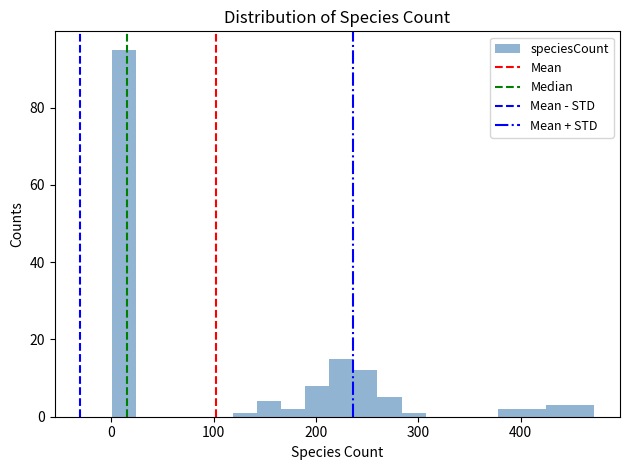

Read against the x-axis, roughly where is the centre of the tallest bar?

10